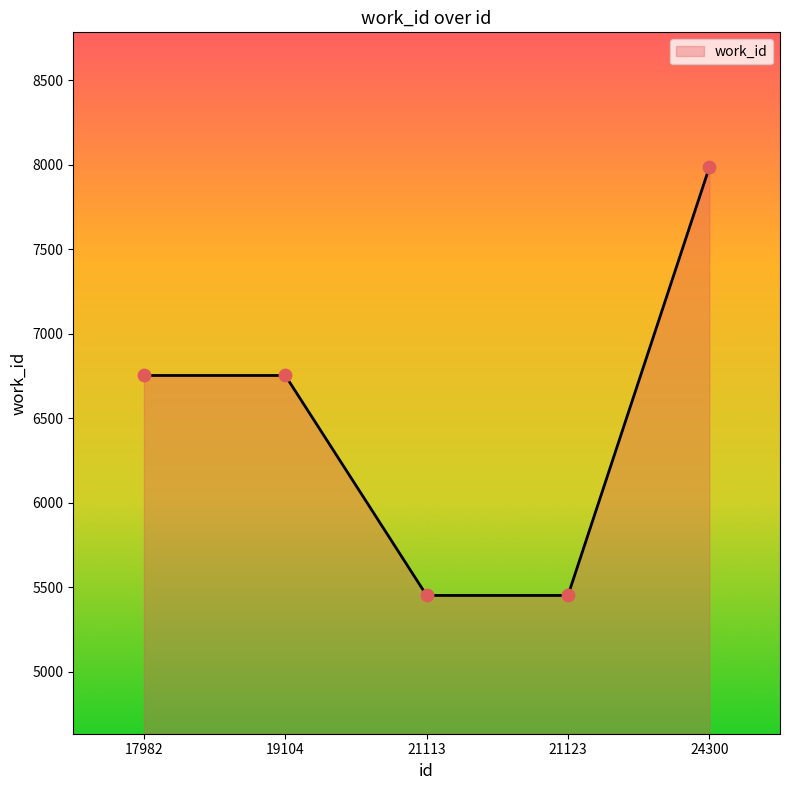

What is the change in value from 19104 to 21113?

-1301